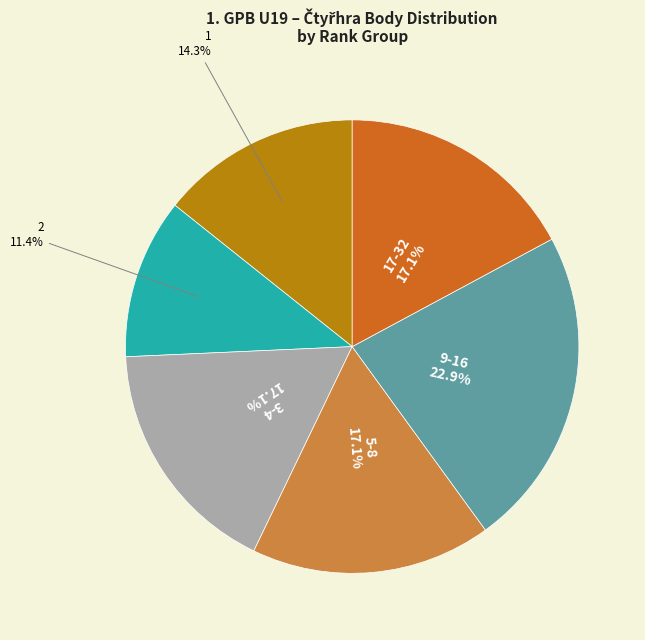

To the nearest percent, what is the difference between the 5-8 and 9-16 slice percentages?

6%